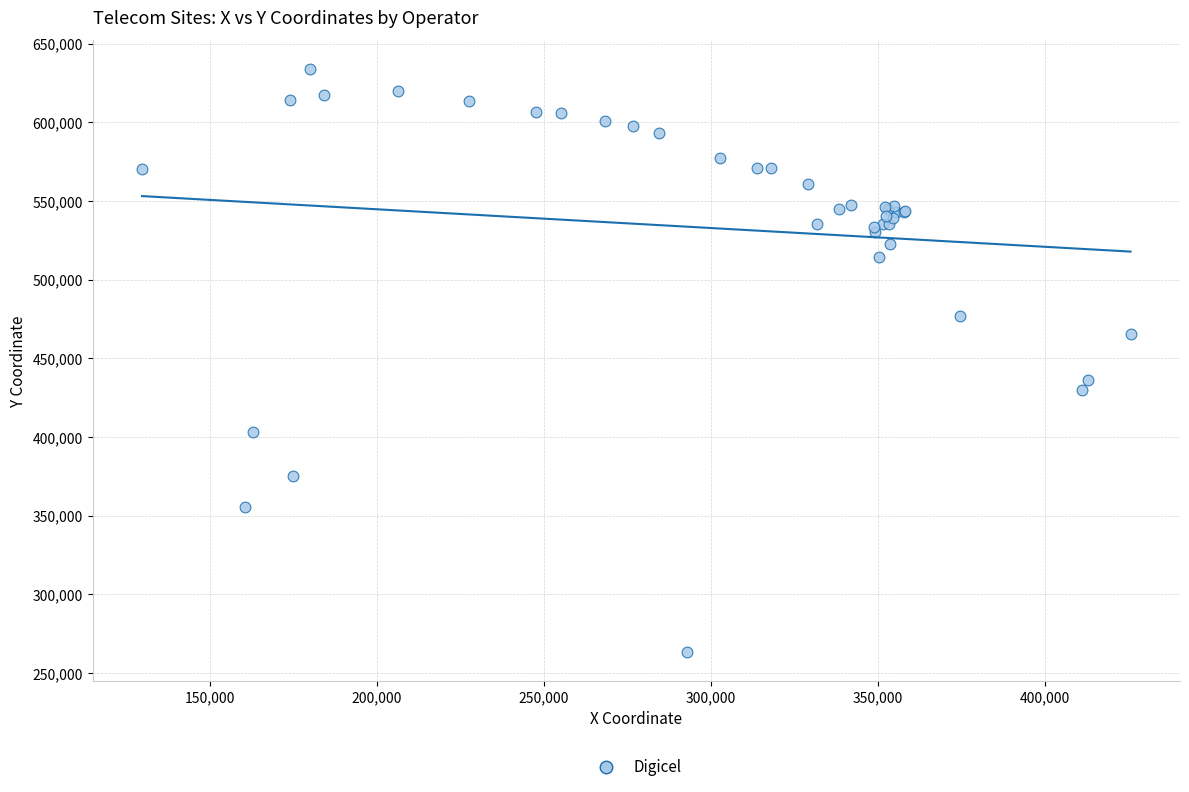

What Y value in the scatter plot is closest to 448547?

436275.7